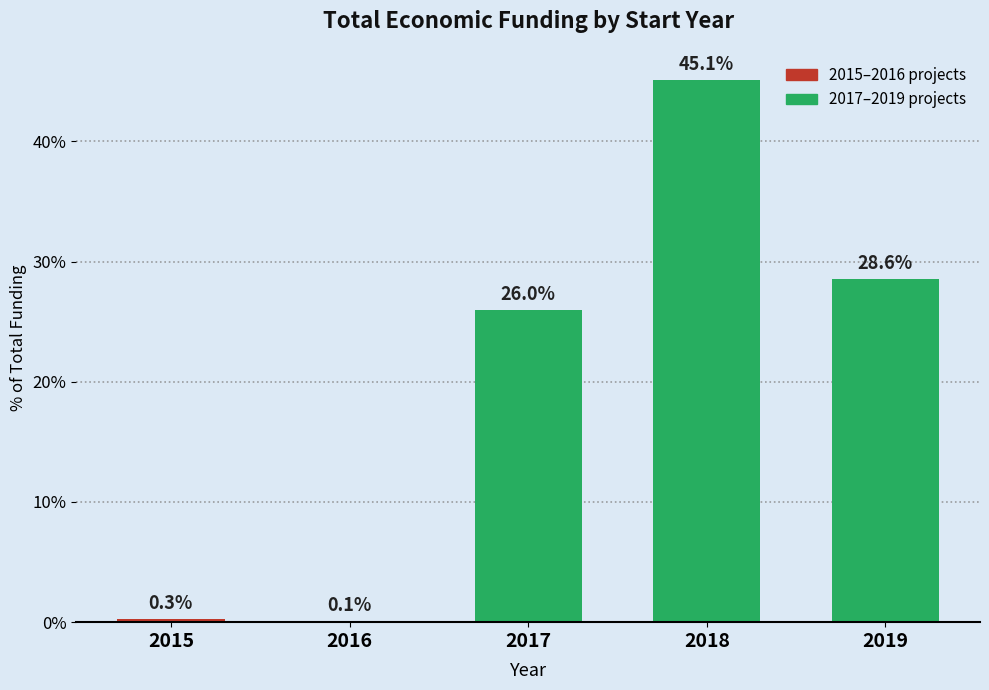

Read the value at 2019.

28.6